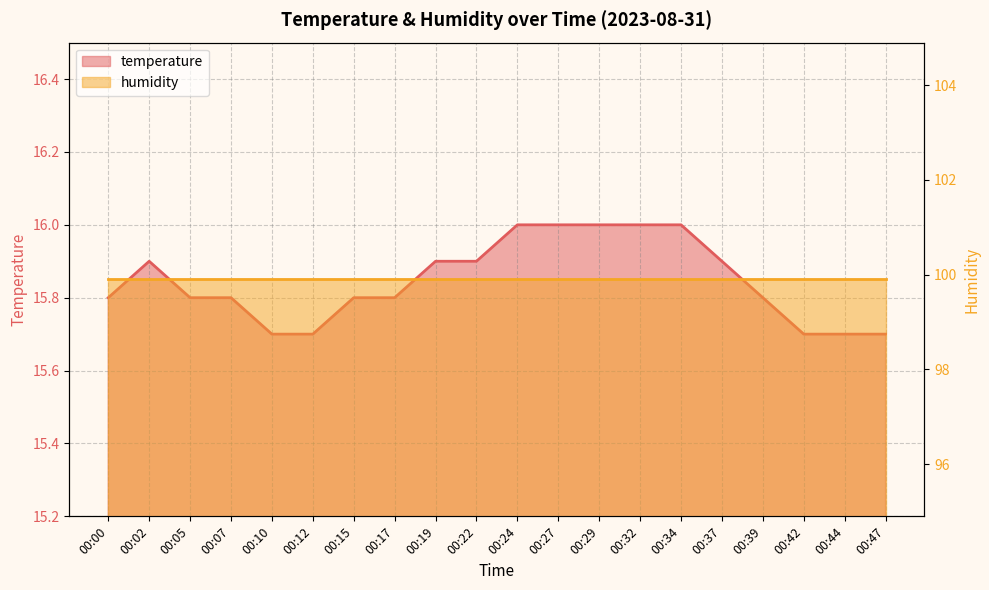

Where is the first local maximum?

00:02